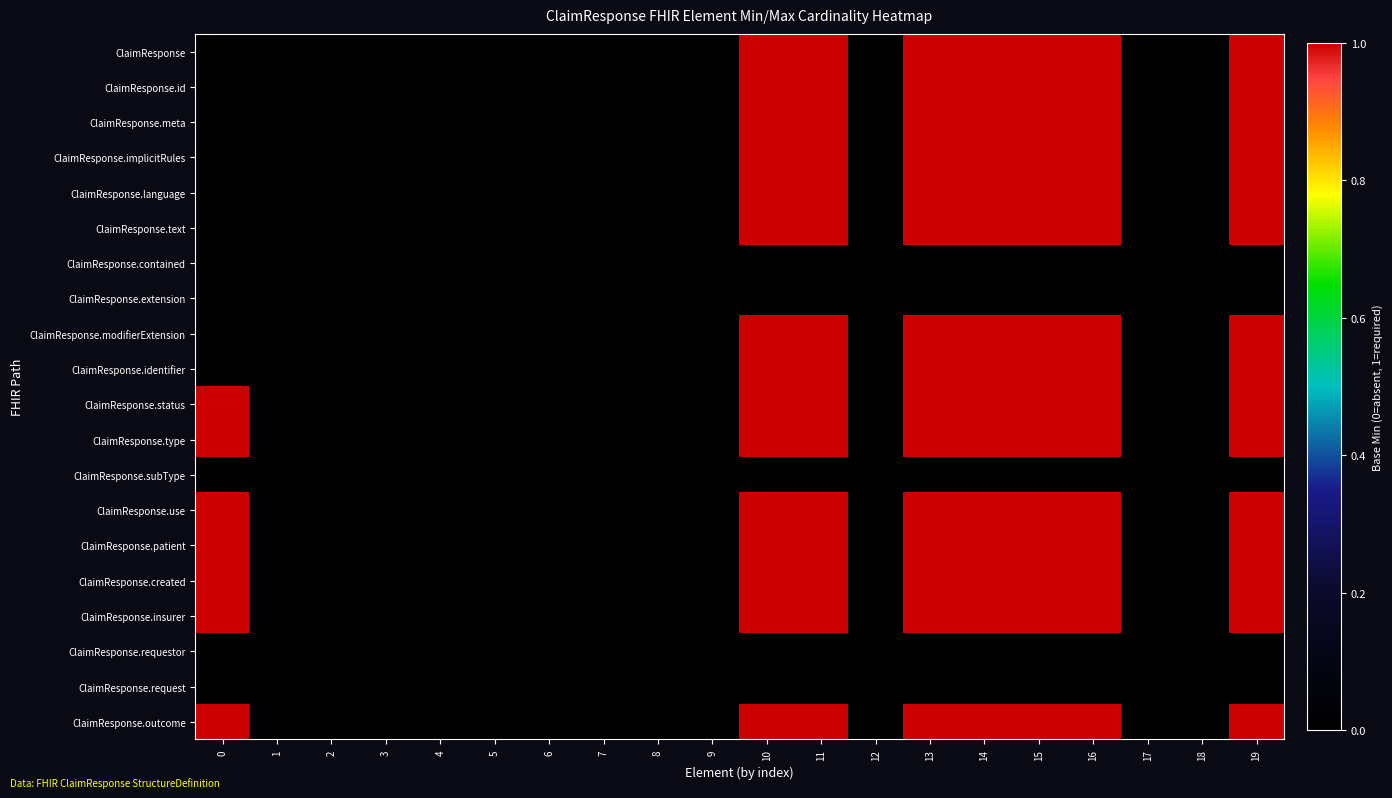

At how many categories does at least one series exceed 0?

8